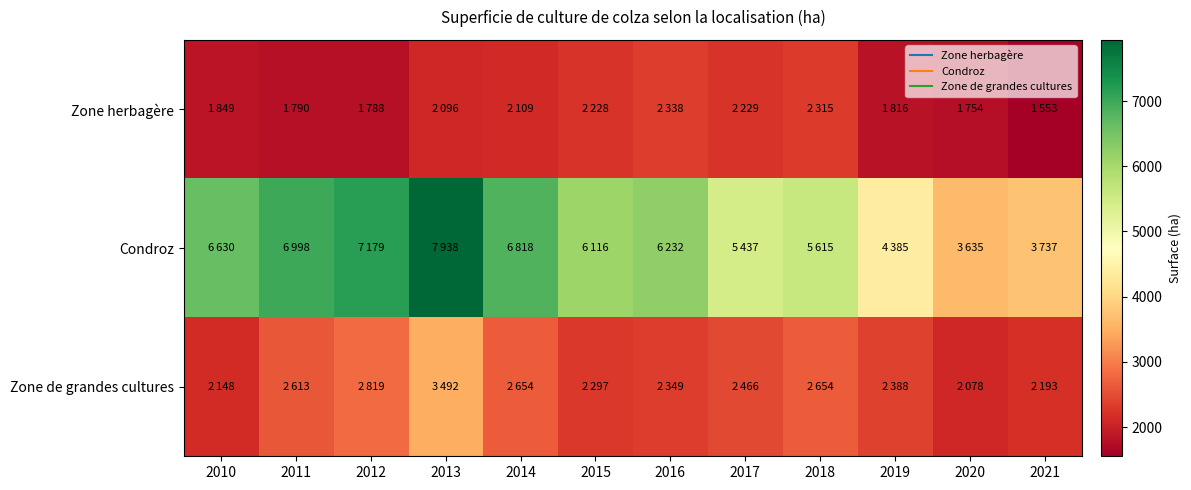

Reading left to right, extract all data points from this chart.

Zone herbagère: 2010=1849	2011=1790	2012=1788	2013=2096	2014=2109	2015=2228	2016=2338	2017=2229	2018=2315	2019=1816	2020=1754	2021=1553
Condroz: 2010=6630	2011=6998	2012=7179	2013=7938	2014=6818	2015=6116	2016=6232	2017=5437	2018=5615	2019=4385	2020=3635	2021=3737
Zone de grandes cultures: 2010=2148	2011=2613	2012=2819	2013=3492	2014=2654	2015=2297	2016=2349	2017=2466	2018=2654	2019=2388	2020=2078	2021=2193